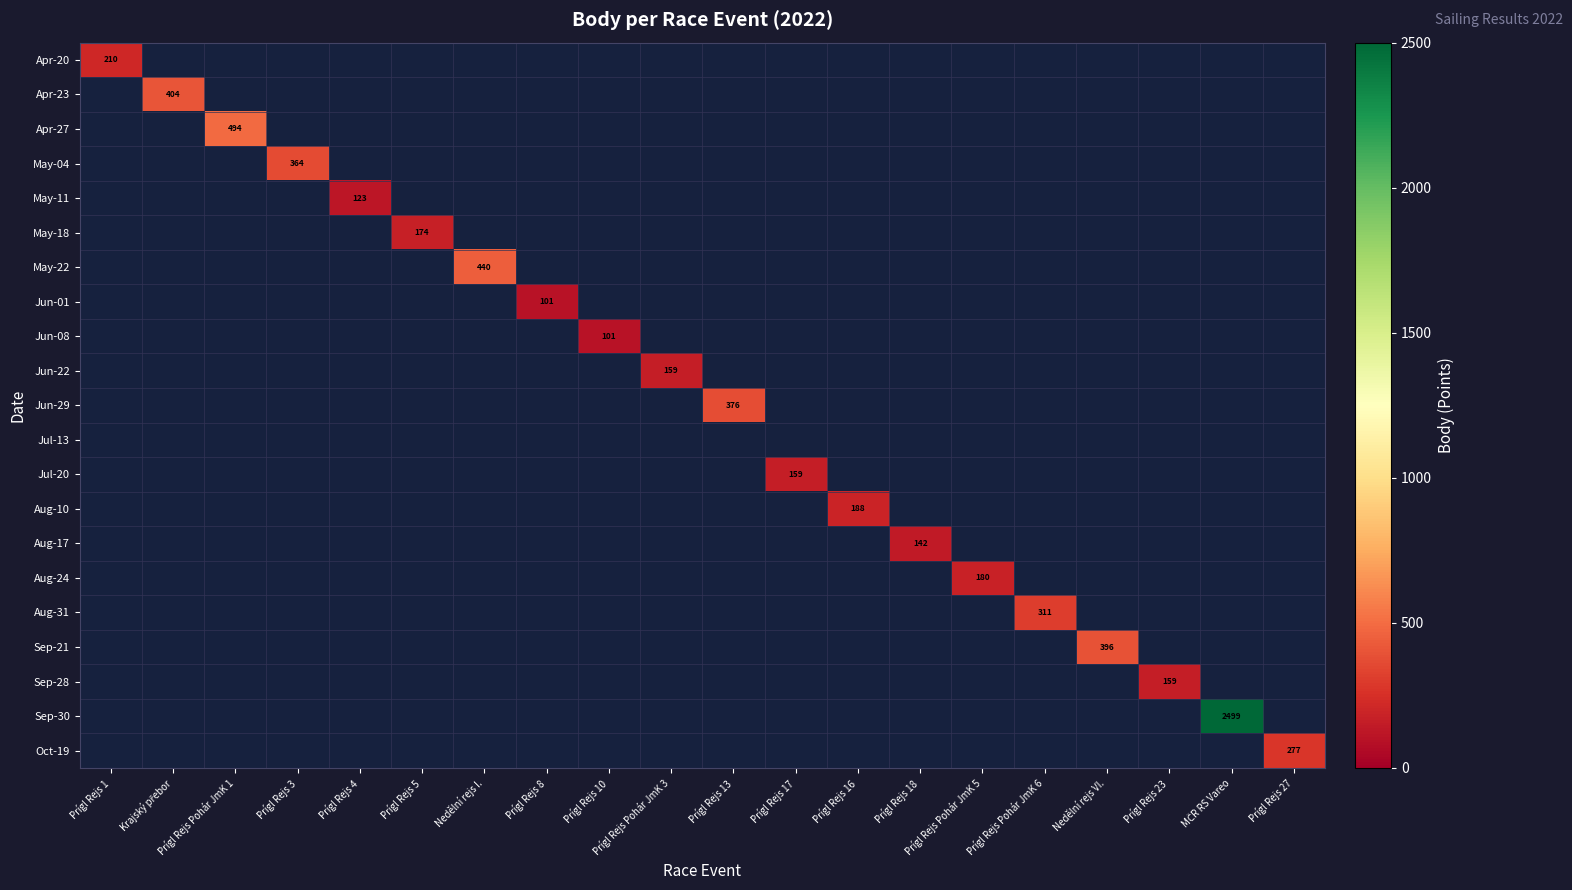

Is it true that Jun-08 equals 140 at Prígl Rejs 10?

False